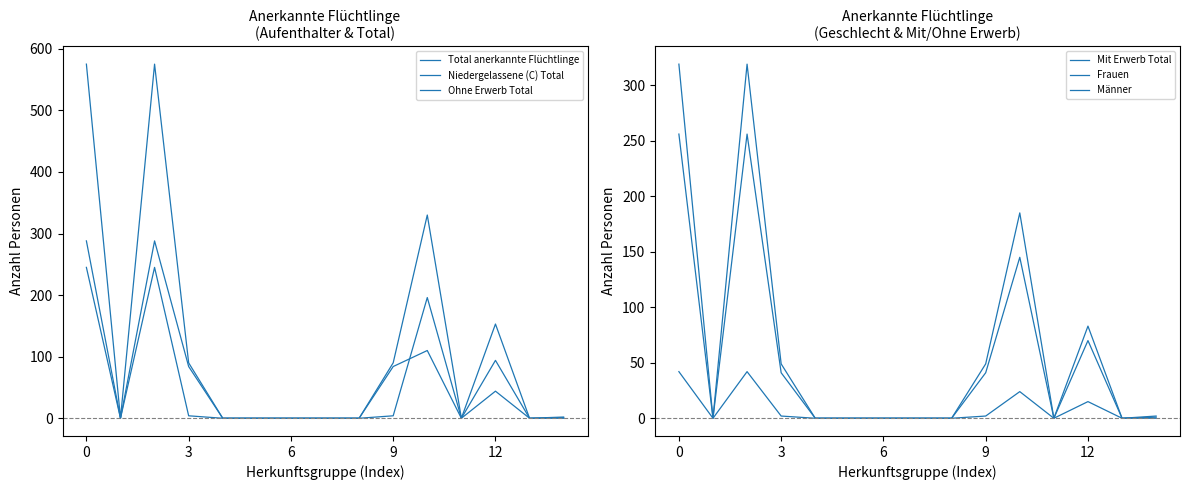

At how many categories does at least one series exceed 543?

2